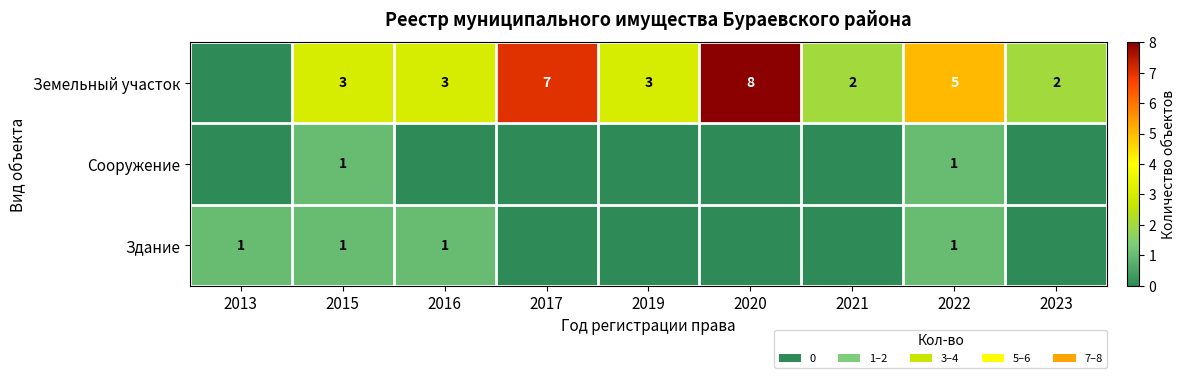

Rank the series at 2023 from highest to lowest value.

Земельный участок, Сооружение, Здание